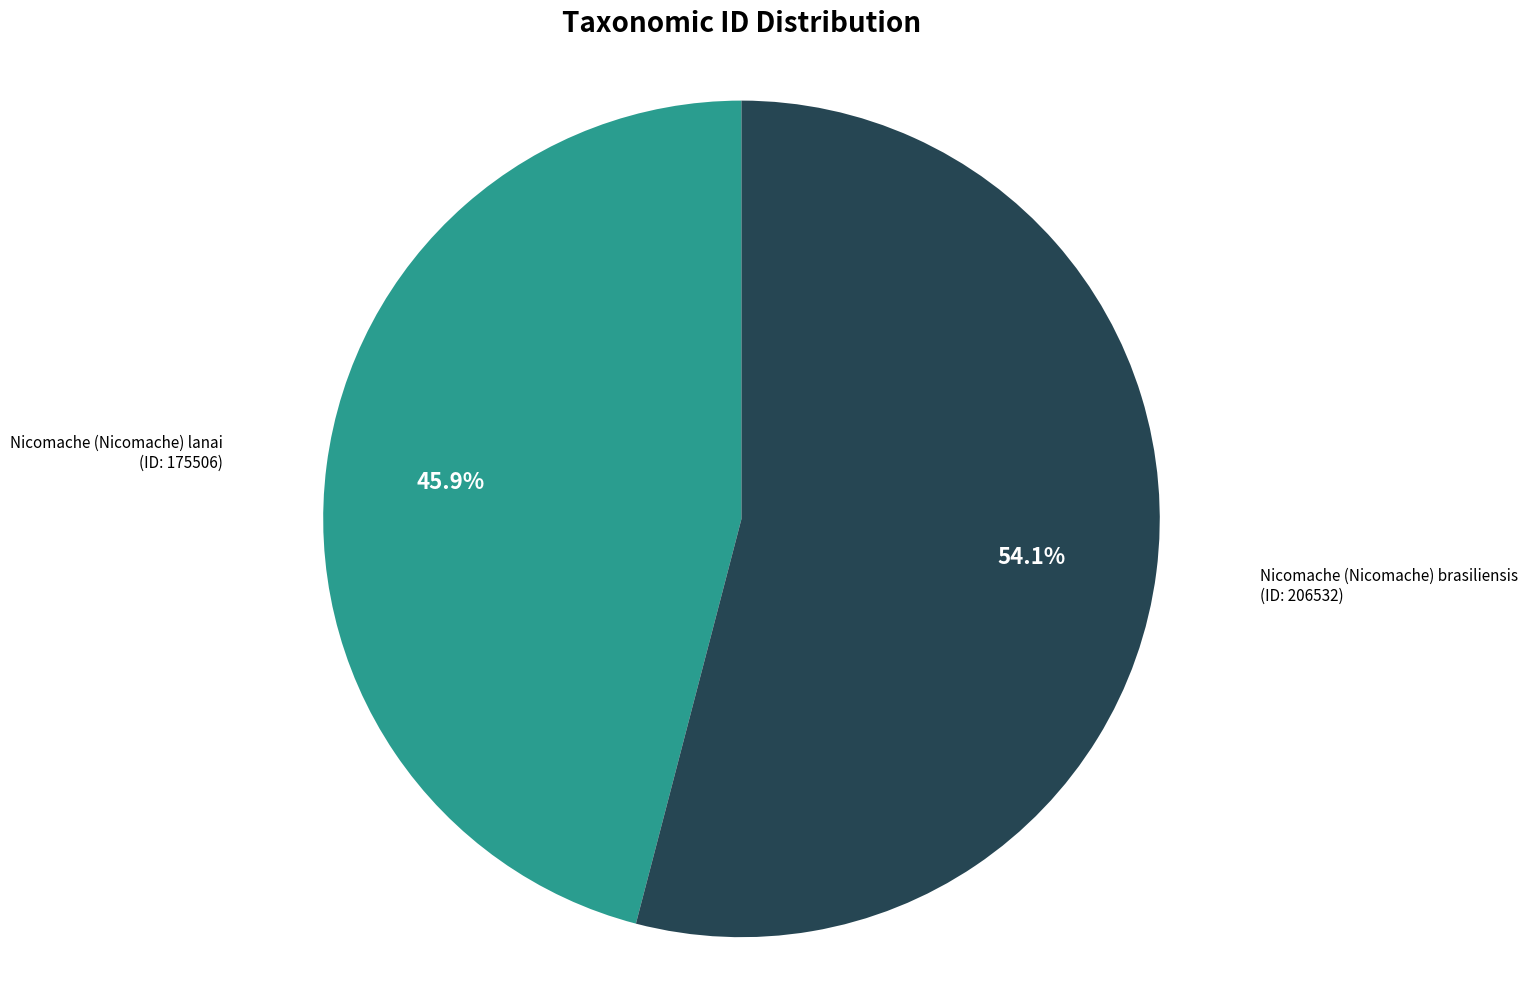

Does any single category account for the majority?

Yes